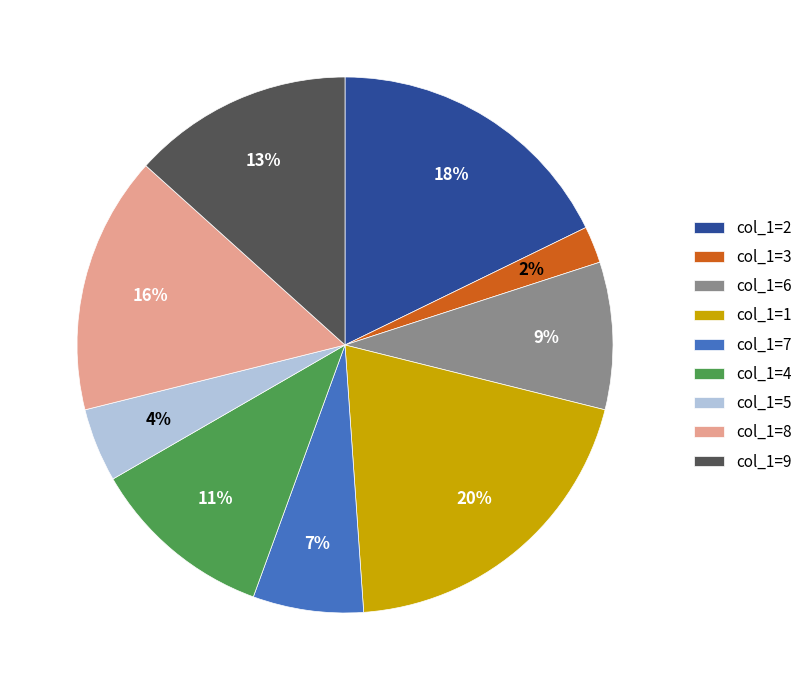

Does col_1=4 account for over 50% of the chart?

No